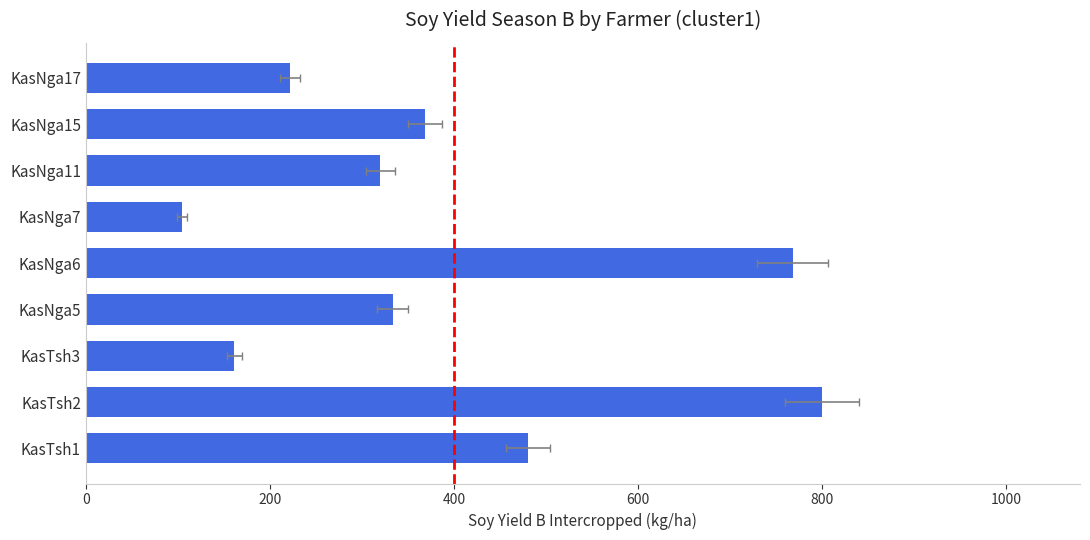

What is the difference between the maximum and minimum values?

695.8